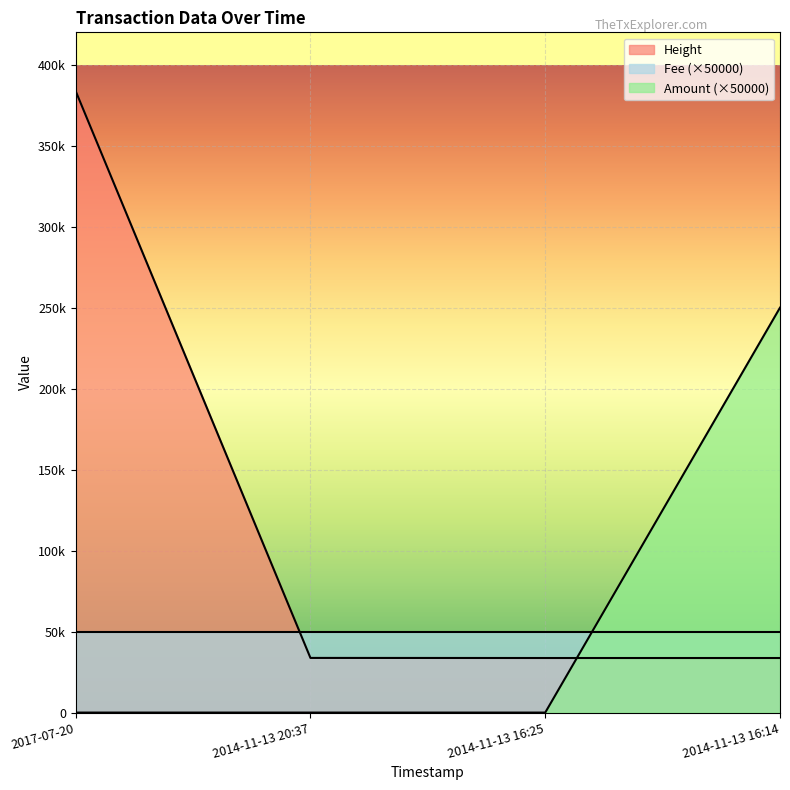

What value does the Height_norm series have at 2014-11-13 16:14?

33684